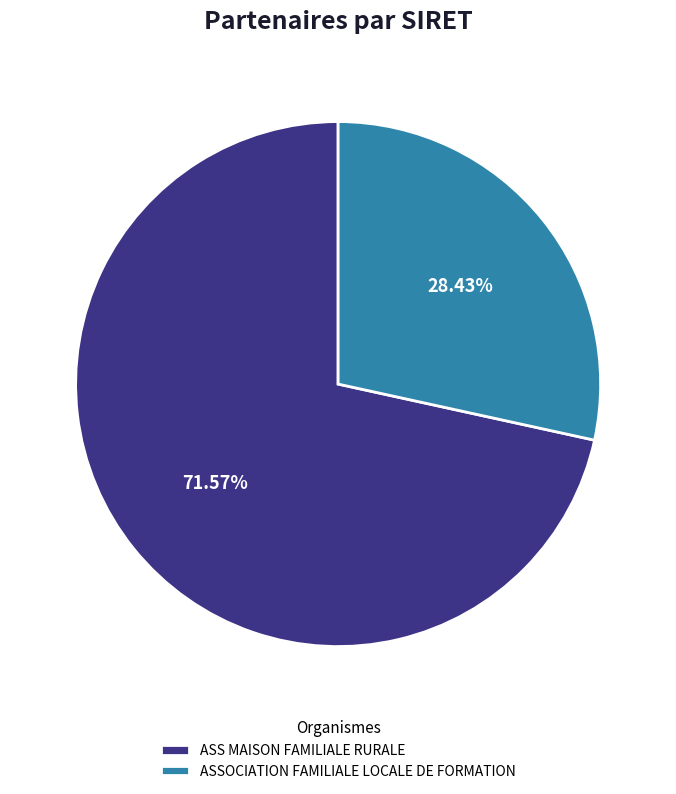

Which slice is the smallest?

ASSOCIATION FAMILIALE LOCALE DE FORMATION